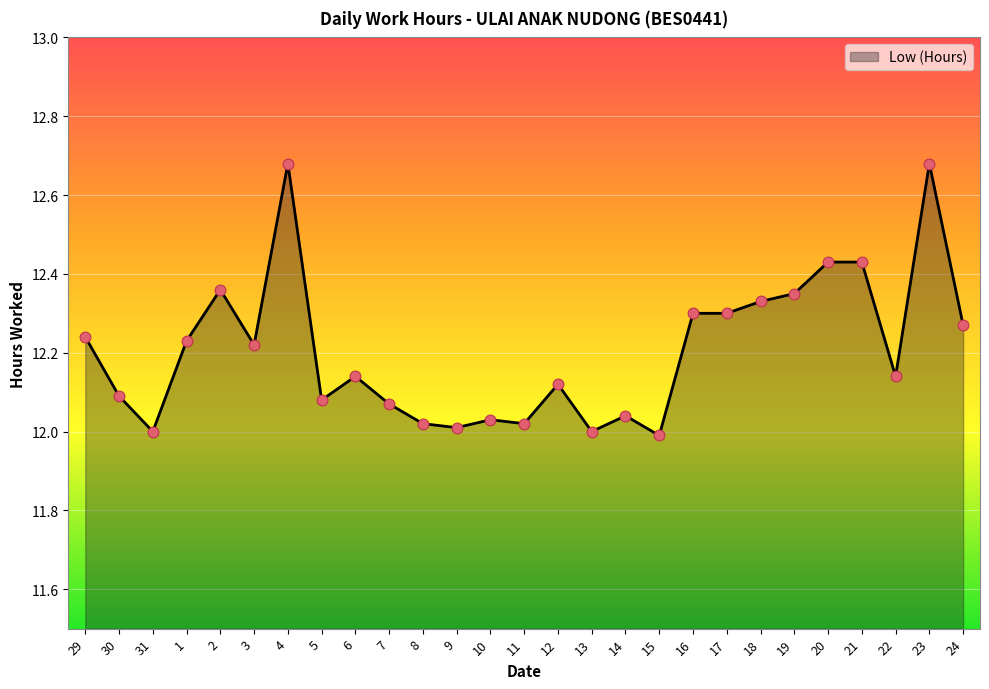

Which has a higher value, 14 or 17?

17